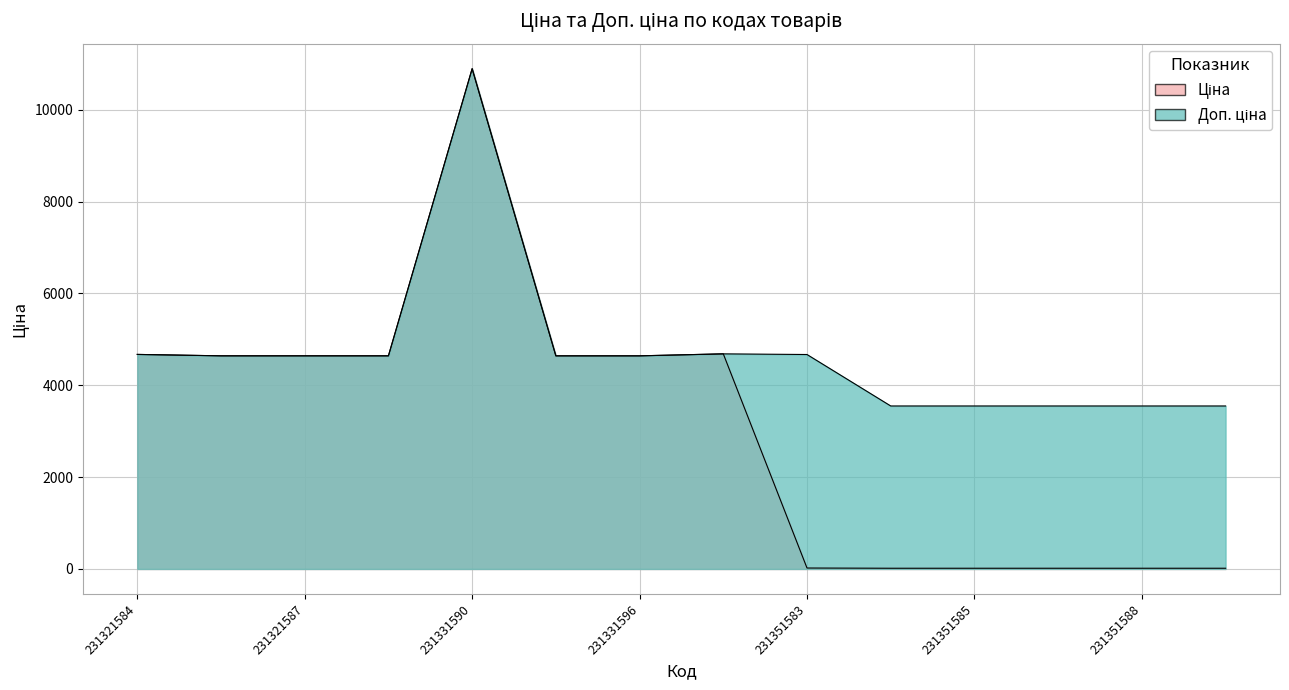

At 231331597, list the series in order from smallest to largest.

Доп. ціна, Ціна